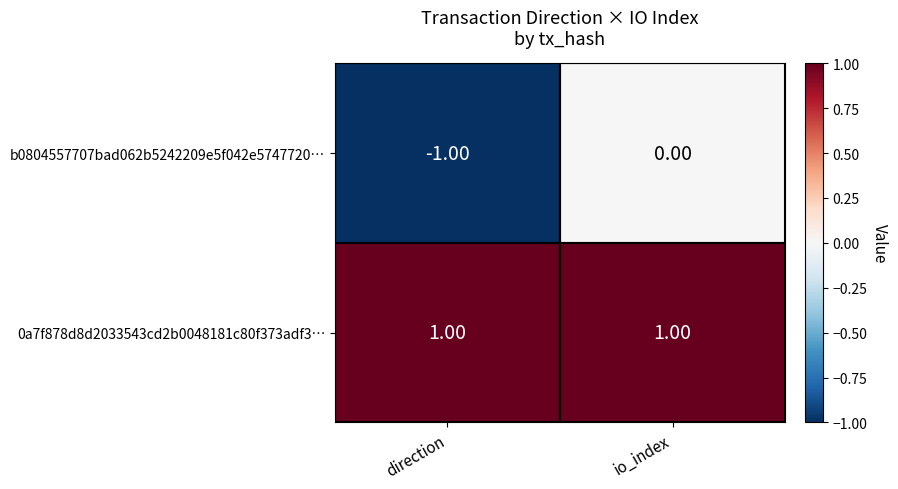

Which series has the widest spread of values?

b0804557707bad062b5242209e5f042e5747720…